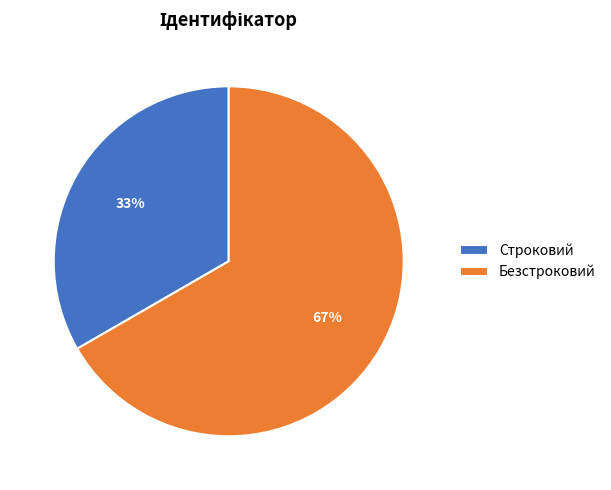

Which slice represents more than half of the pie?

Безстроковий